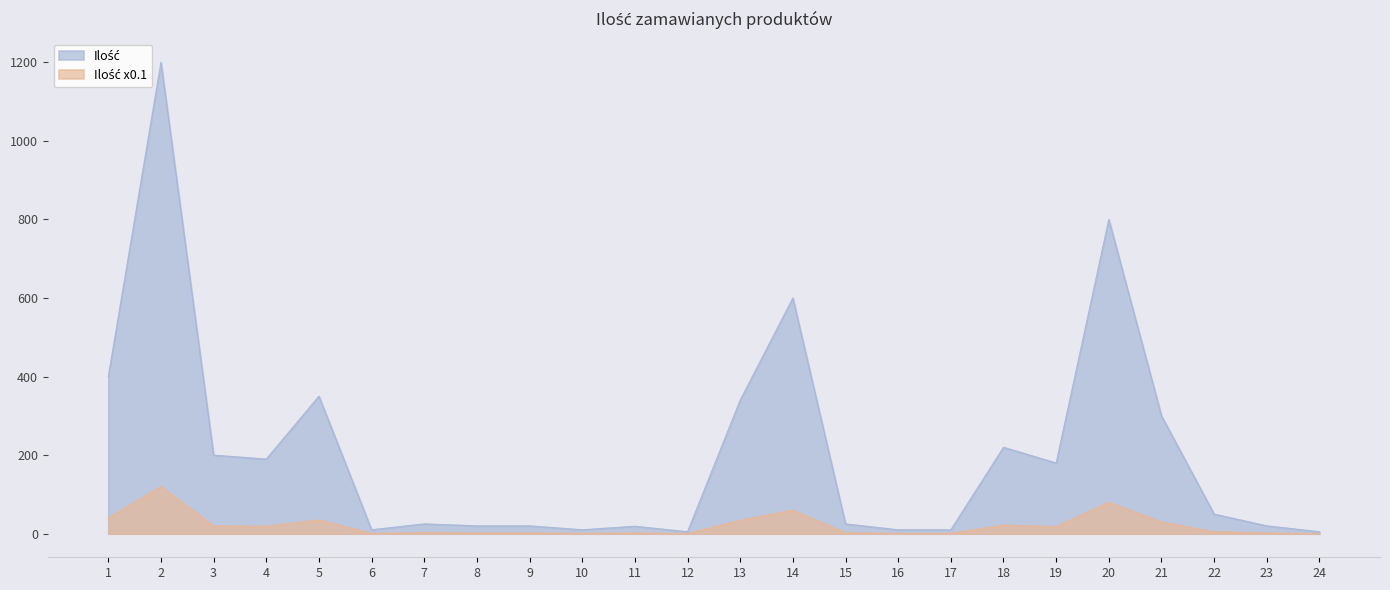

Which series changed the most between 9 and 24?

Ilość